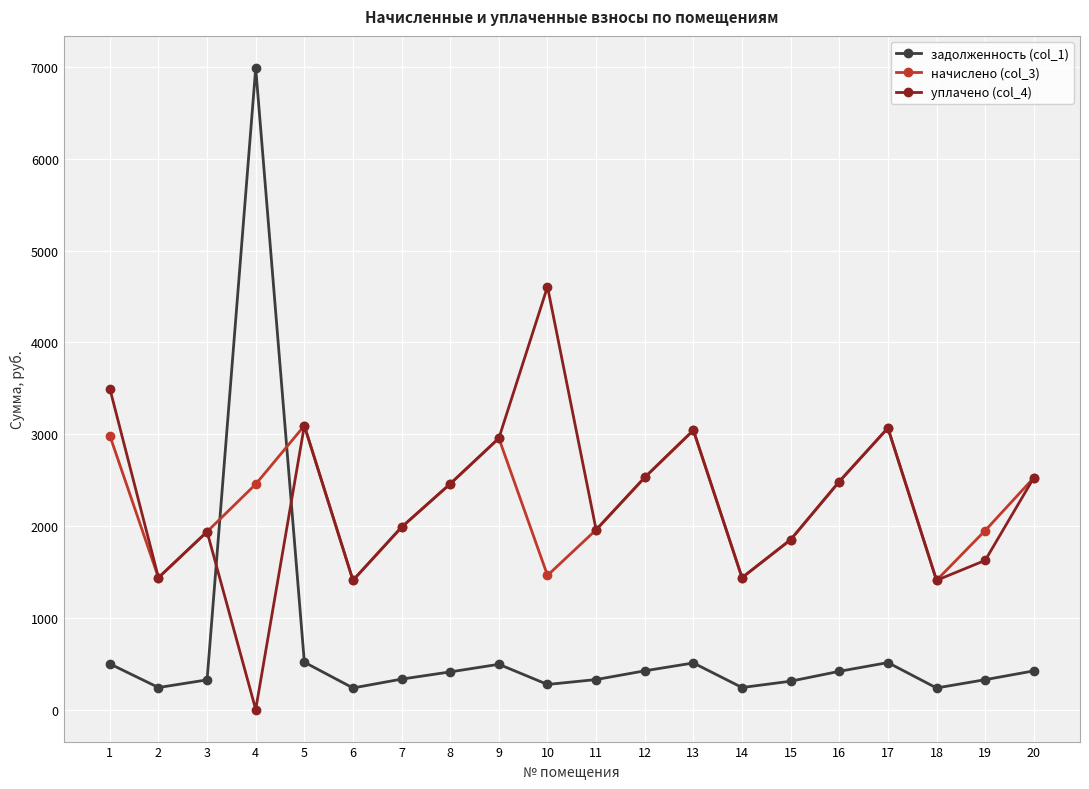

What is the value of the уплачено (col_4) point at the 7th from the left?

1987.2